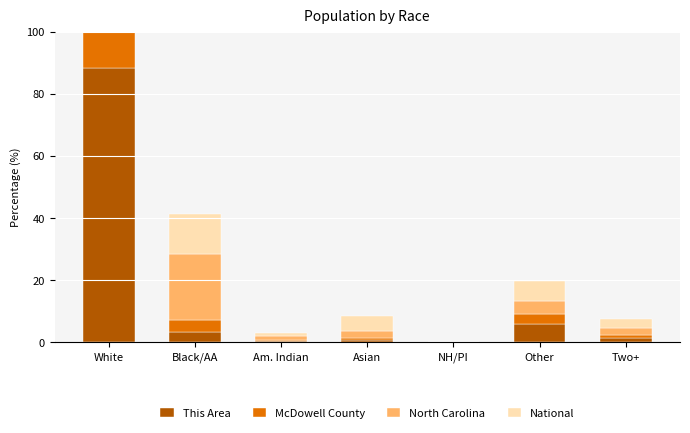

At which label is National closest to 36?

Black/AA